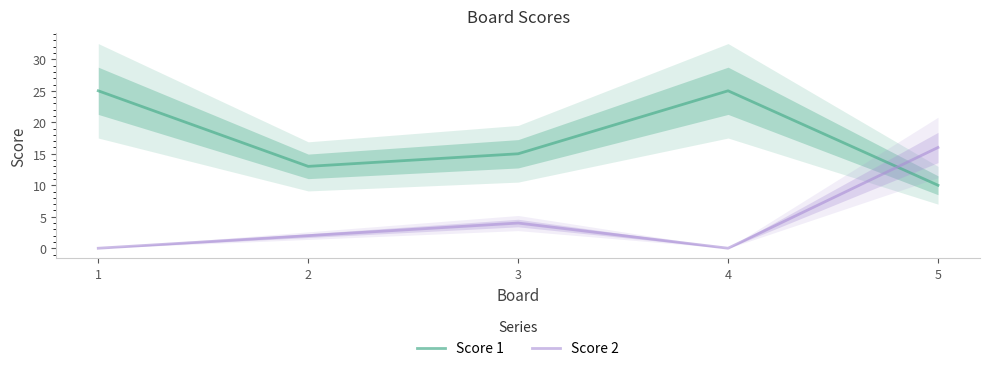

At which label does Score 2 reach its peak?

5